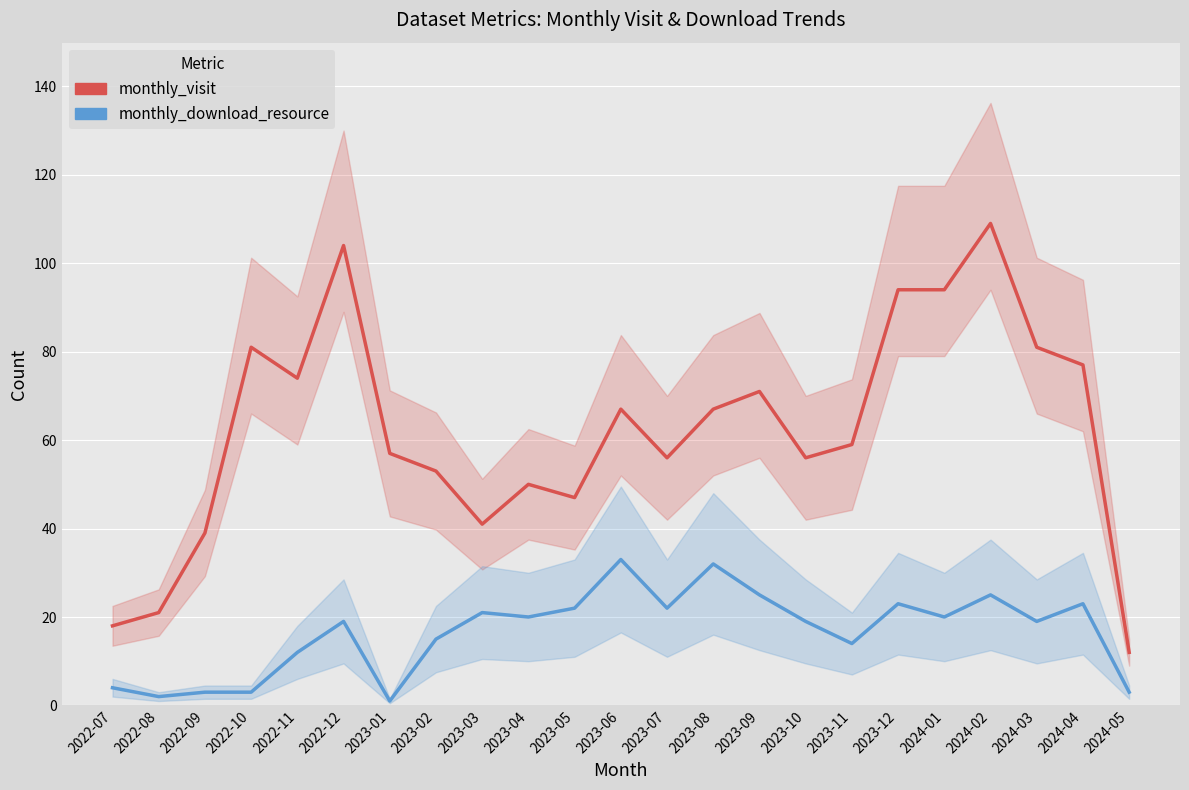

What is the sum of the monthly_download_resource values at 2024-03 and 2023-04?

39